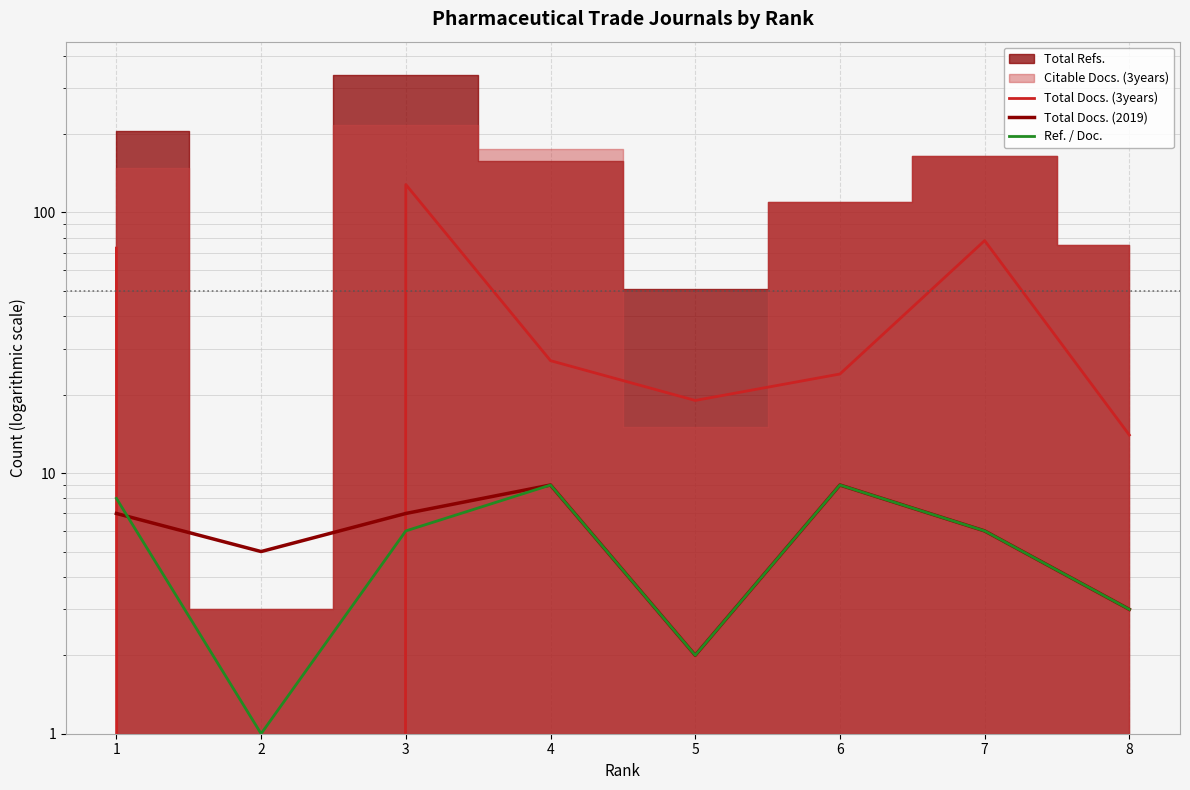

How many values in the Ref. / Doc. series are below 6?

3